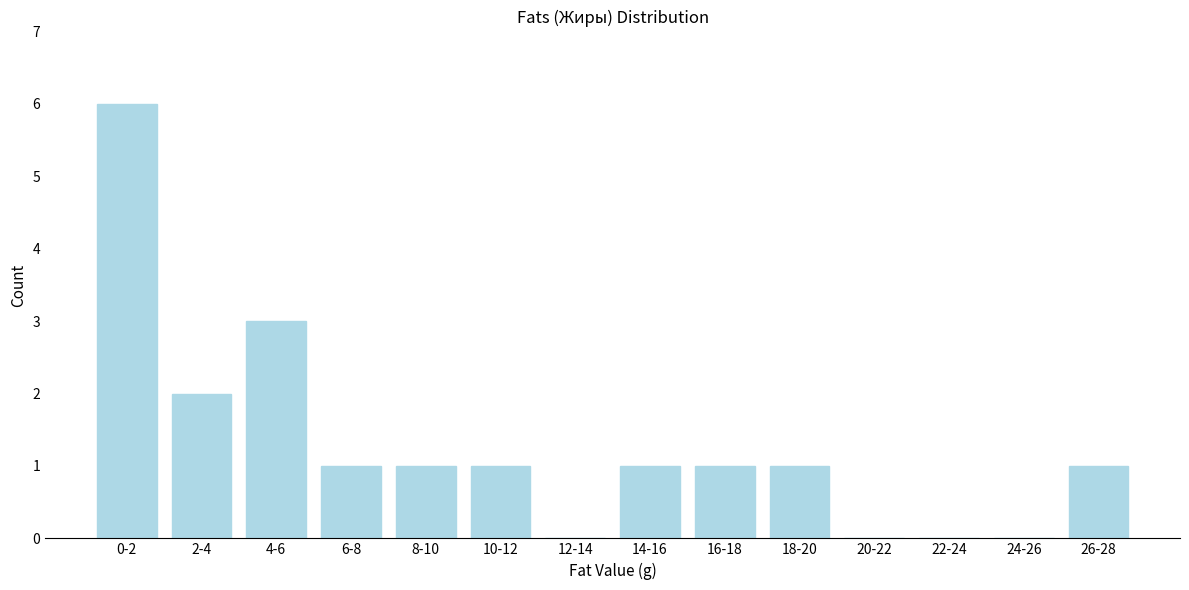

Reading right to left, list all the values displayed in this chart.

26-28=1	24-26=0	22-24=0	20-22=0	18-20=1	16-18=1	14-16=1	12-14=0	10-12=1	8-10=1	6-8=1	4-6=3	2-4=2	0-2=6